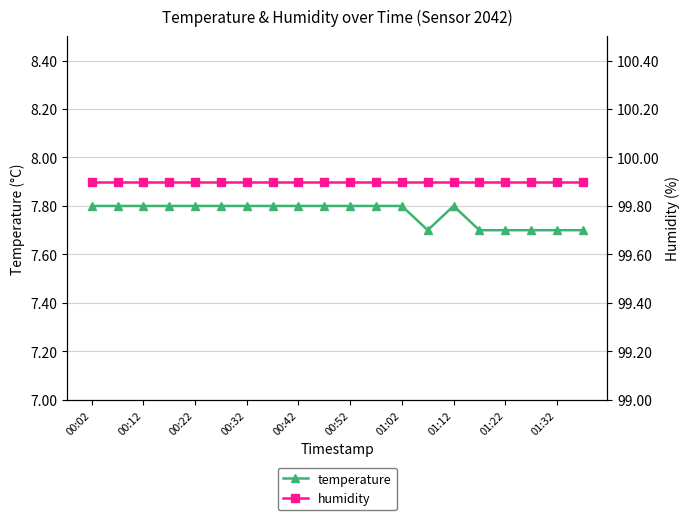

Which series has the largest range (max minus min)?

temperature